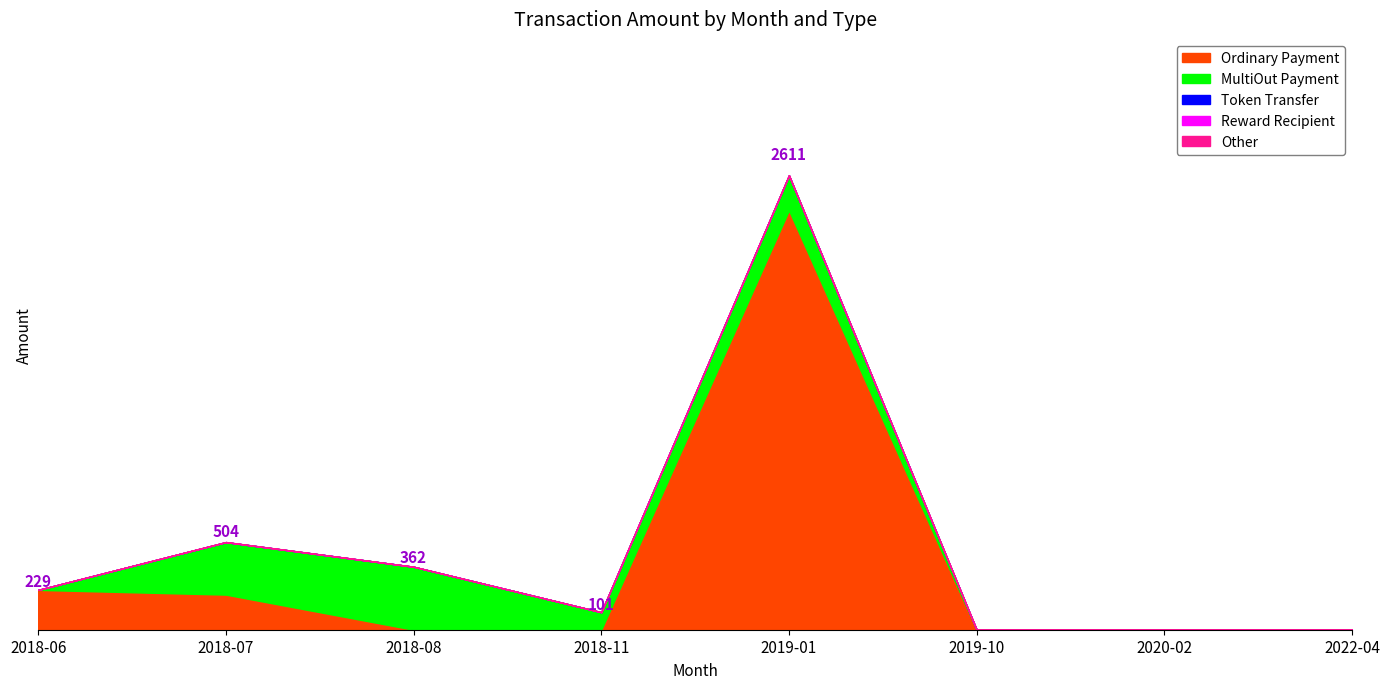

True or false: Reward Recipient and Ordinary Payment cross at least once.

False